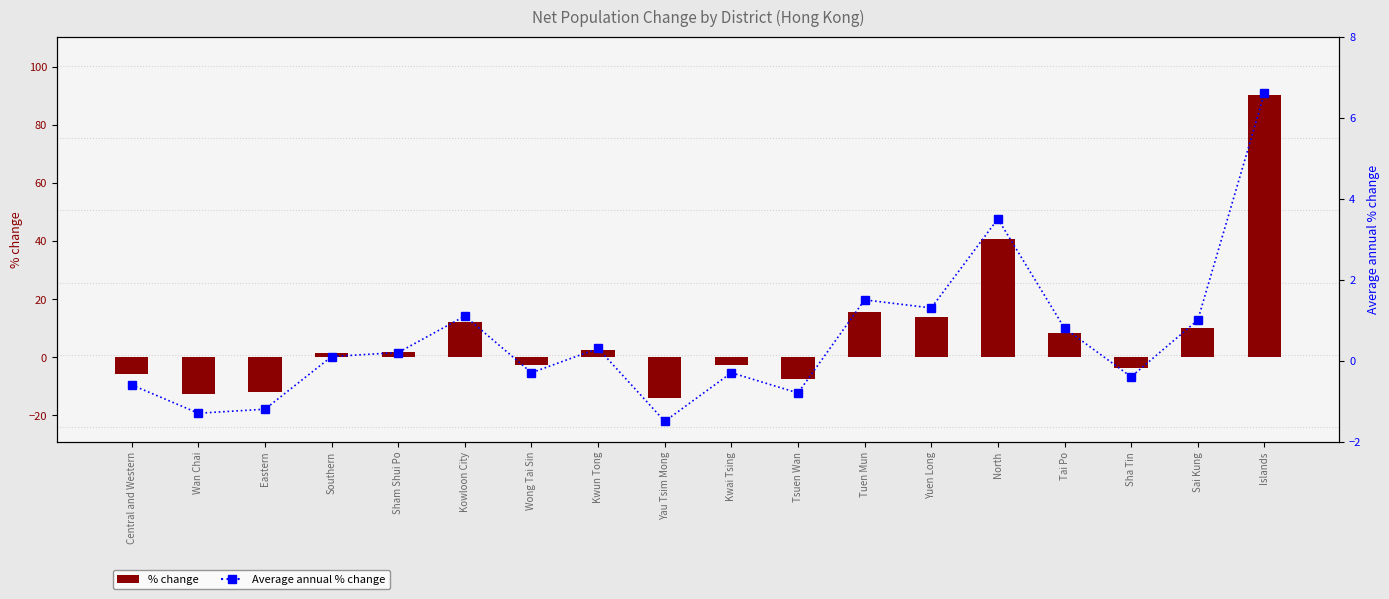

At how many categories does at least one series exceed 39?

2